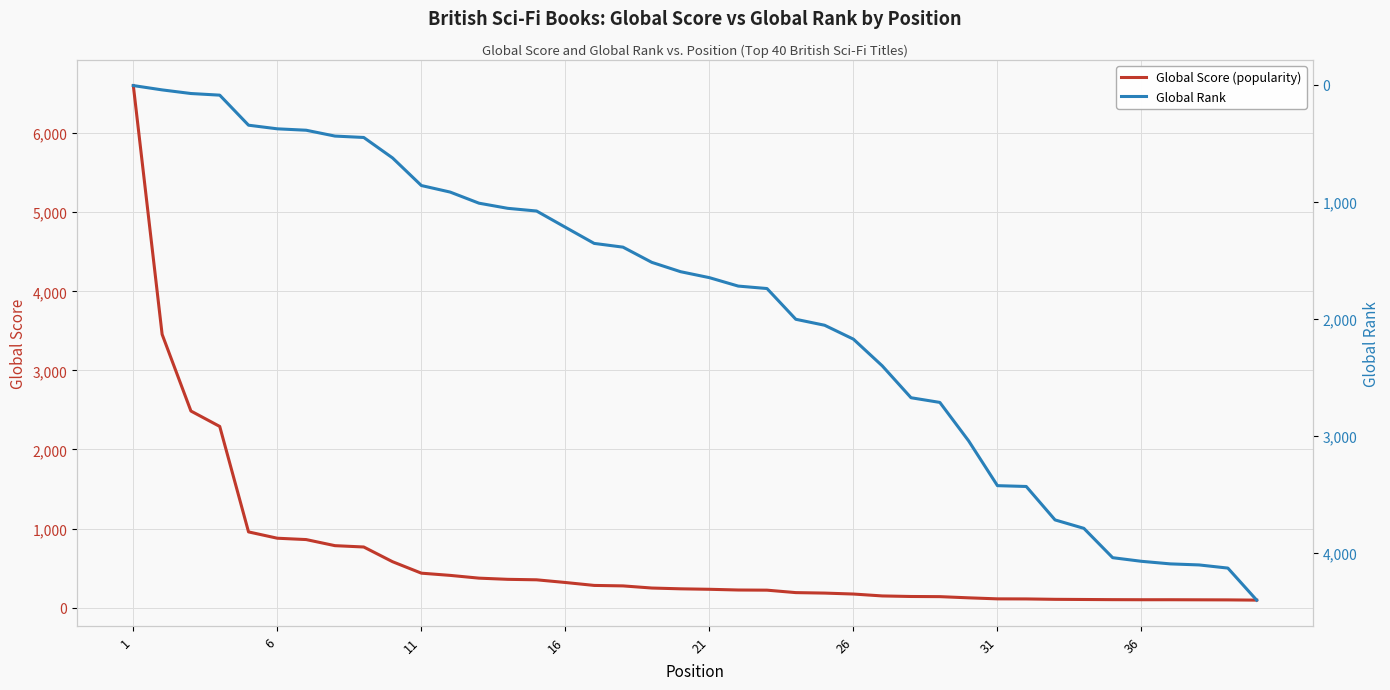

List the series in order of their overall mean, highest first.

Global Rank, Global Score (popularity)